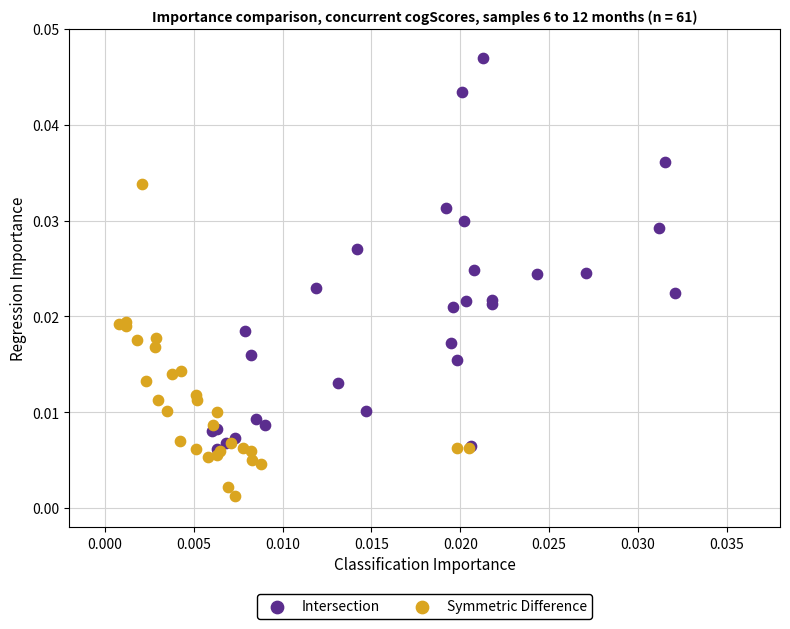

Which series contains the highest Y value?

Intersection